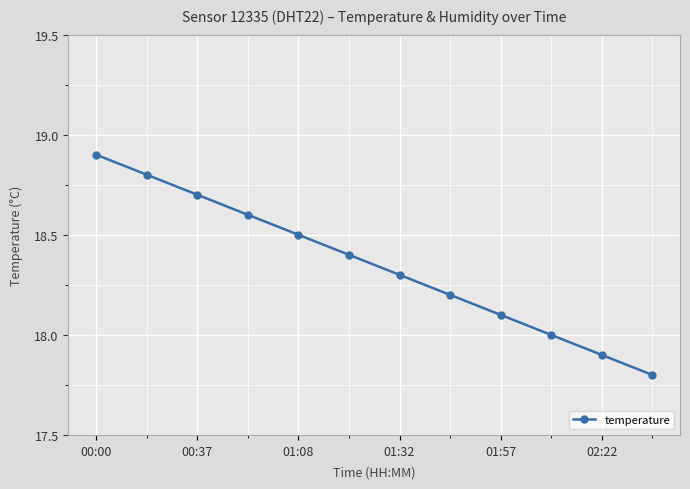

What is the value of the 10th point from the left?

18.0